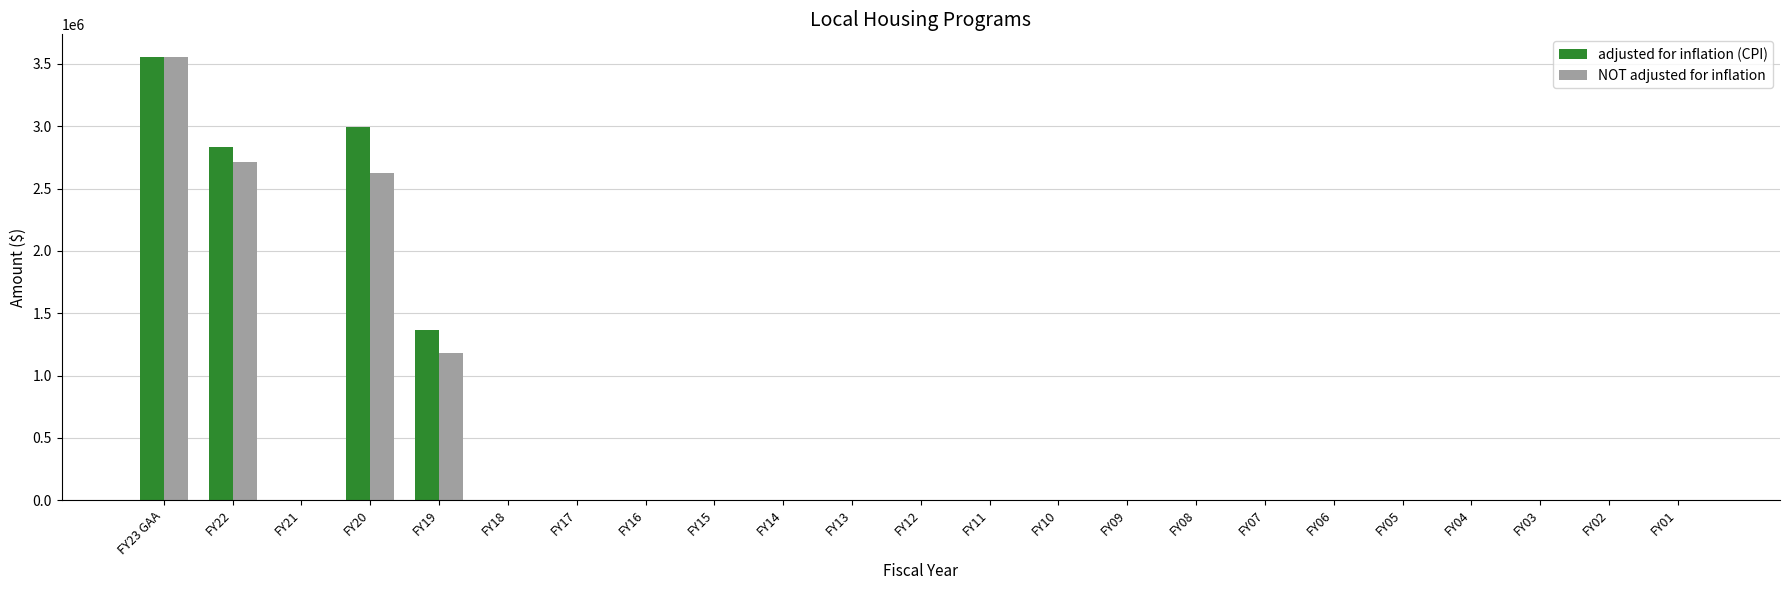

At which category is the sum across all series the highest?

FY23 GAA